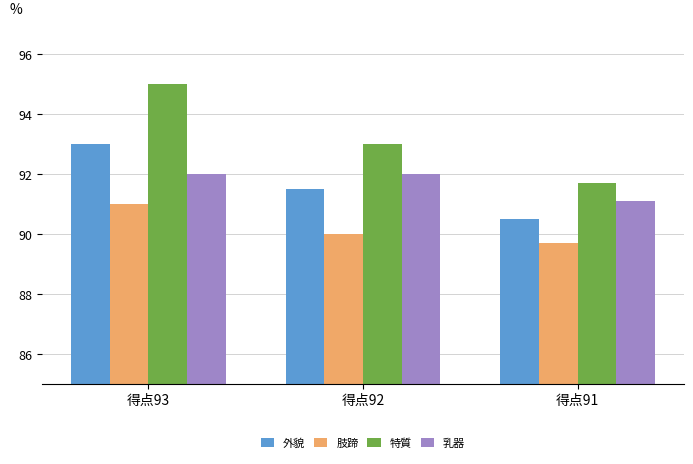

List the labels in order of 外貌 value, largest first.

得点93, 得点92, 得点91